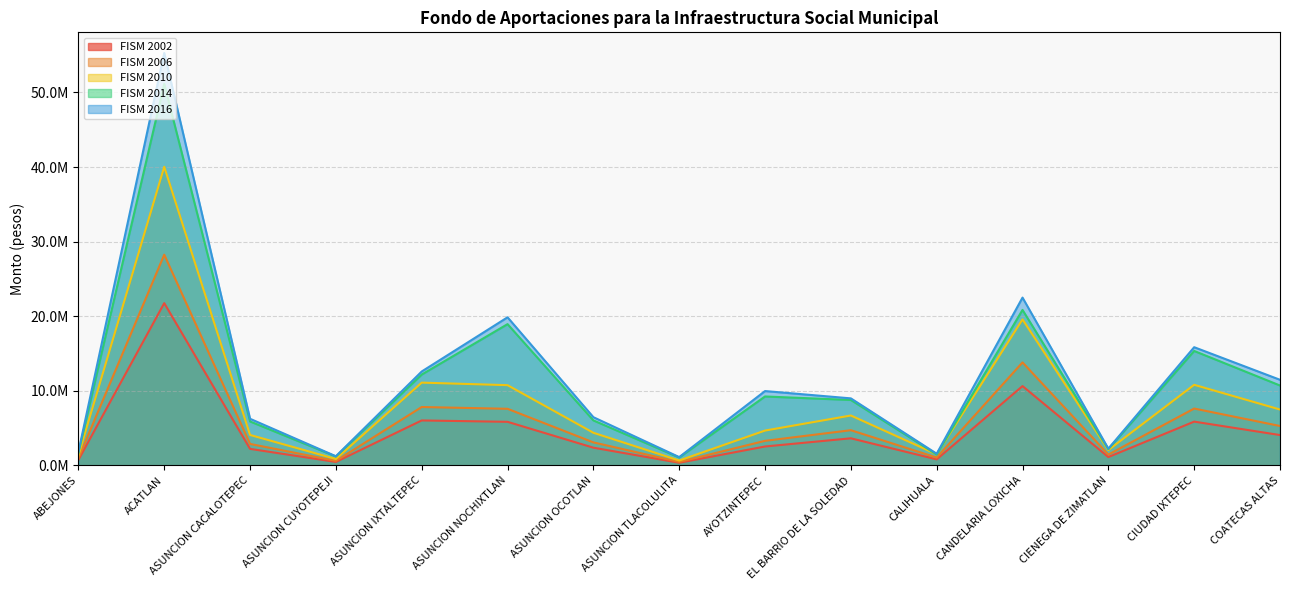

True or false: FISM 2006 and FISM 2014 cross at least once.

False